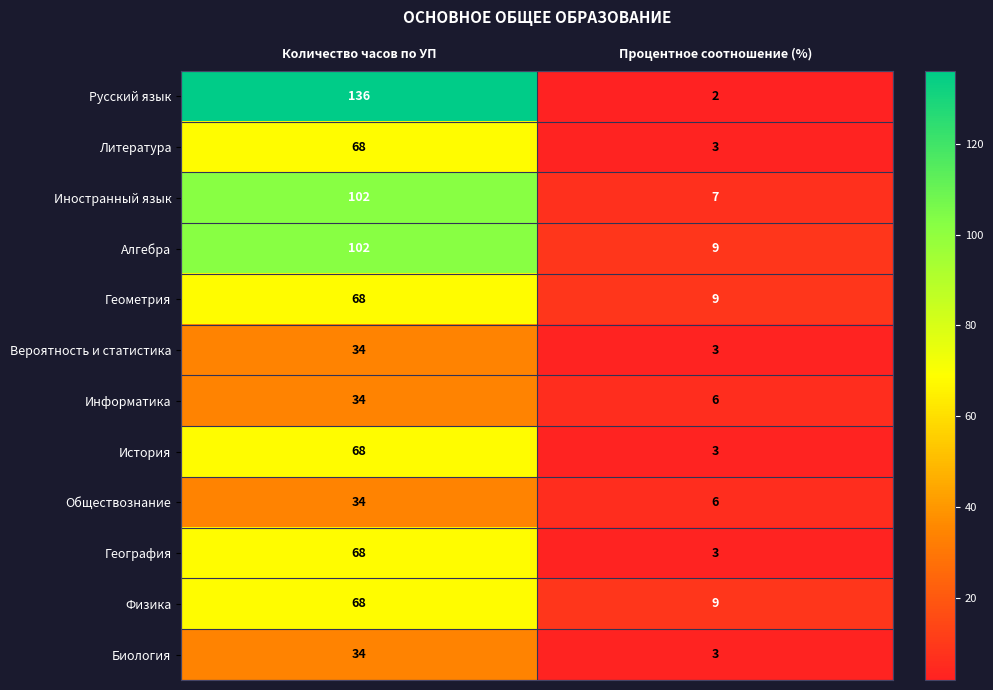

Which series changed the most between Количество часов по УП and Процентное соотношение (%)?

Русский язык